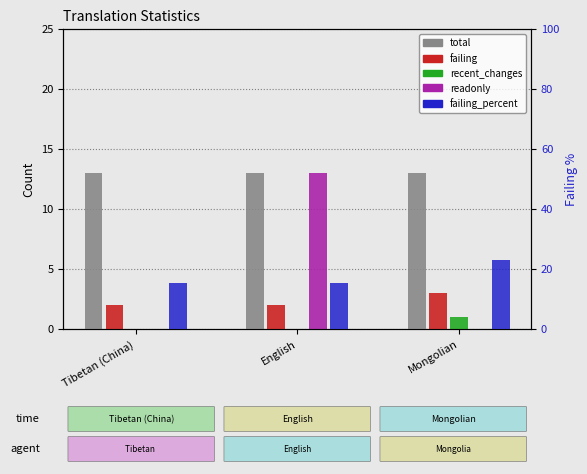

Reading left to right, transcribe all the data shown in this chart.

total: 13.0	13.0	13.0
failing: 2.0	2.0	3.0
recent_changes: 0.0	0.0	1.0
readonly: 0.0	13.0	0.0
failing_percent: 15.3	15.3	23.0